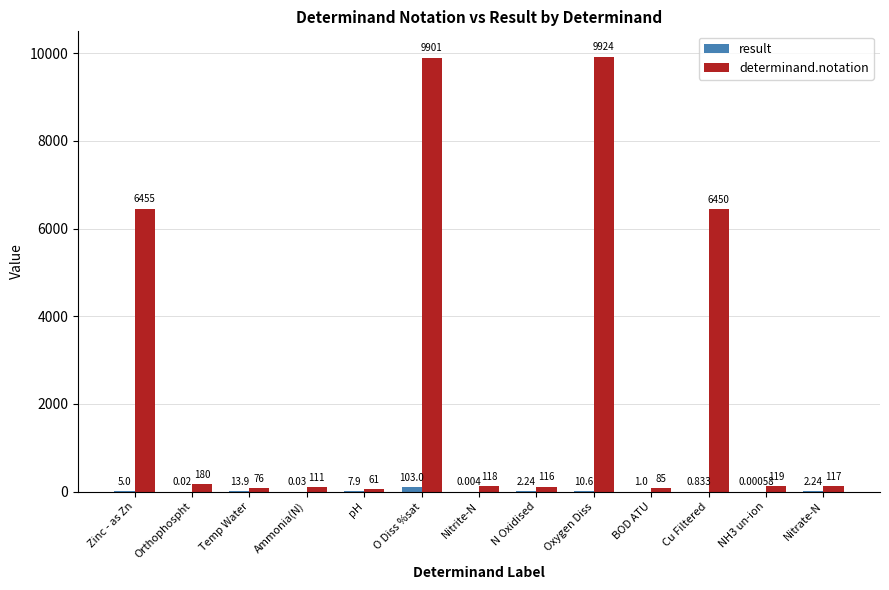

Which series has the largest total across all categories?

determinand.notation